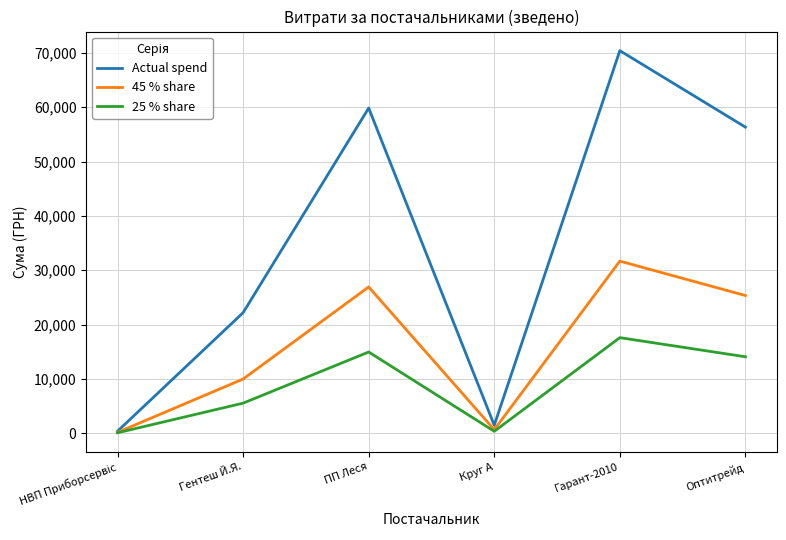

Which series has the widest spread of values?

Actual spend